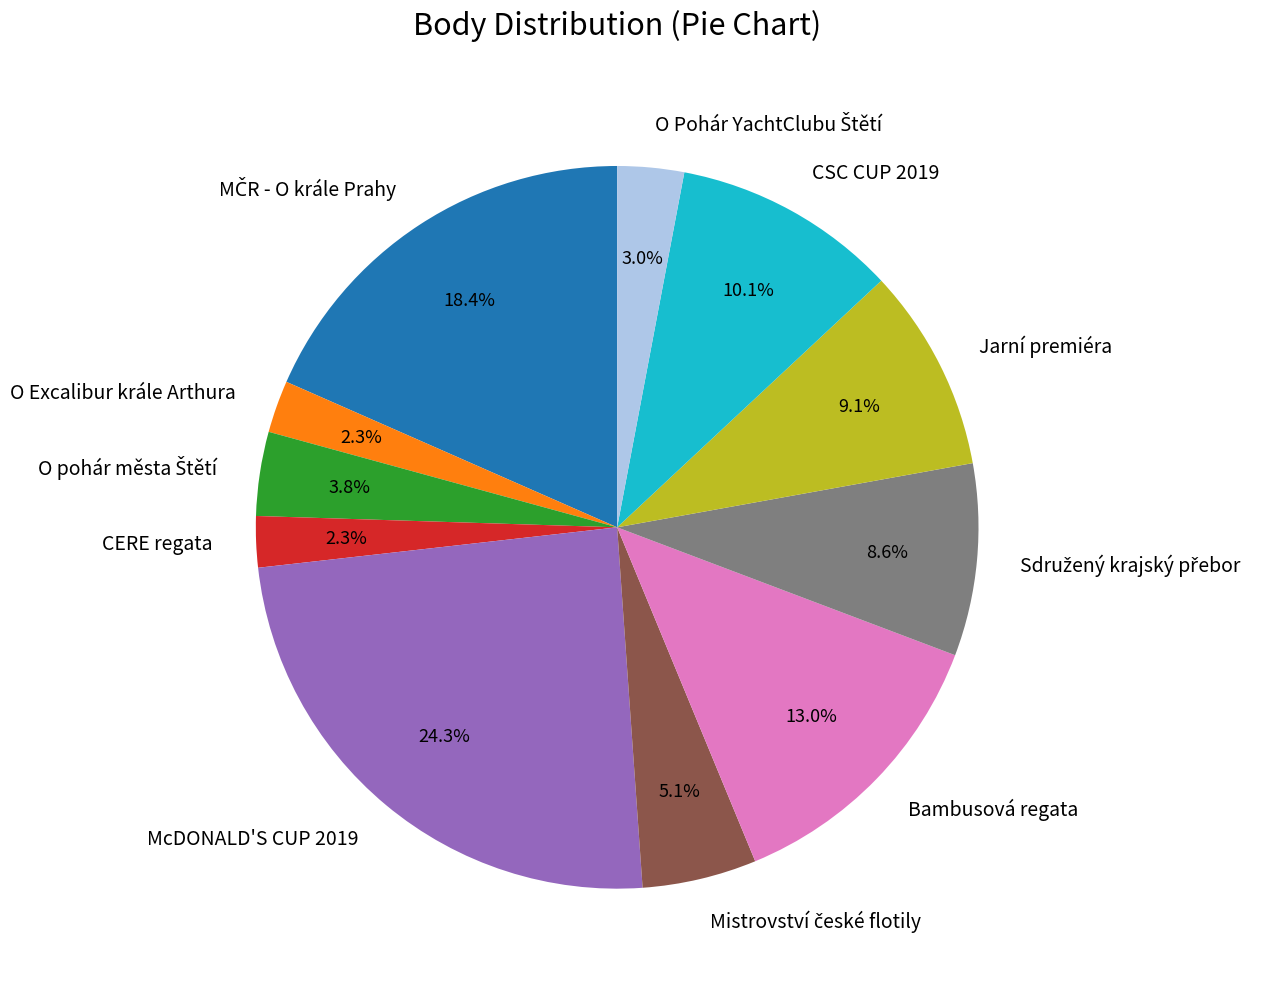

Is McDONALD'S CUP 2019 the majority of the pie?

No